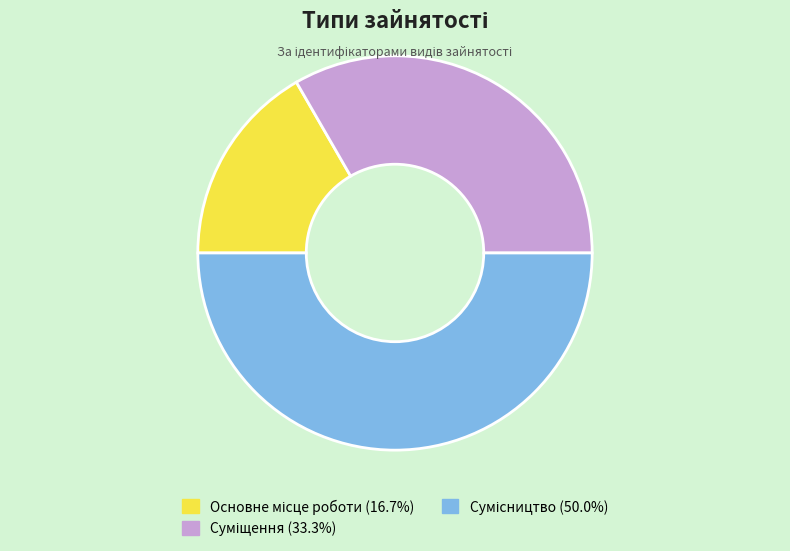

Count the number of slices in the pie.

3